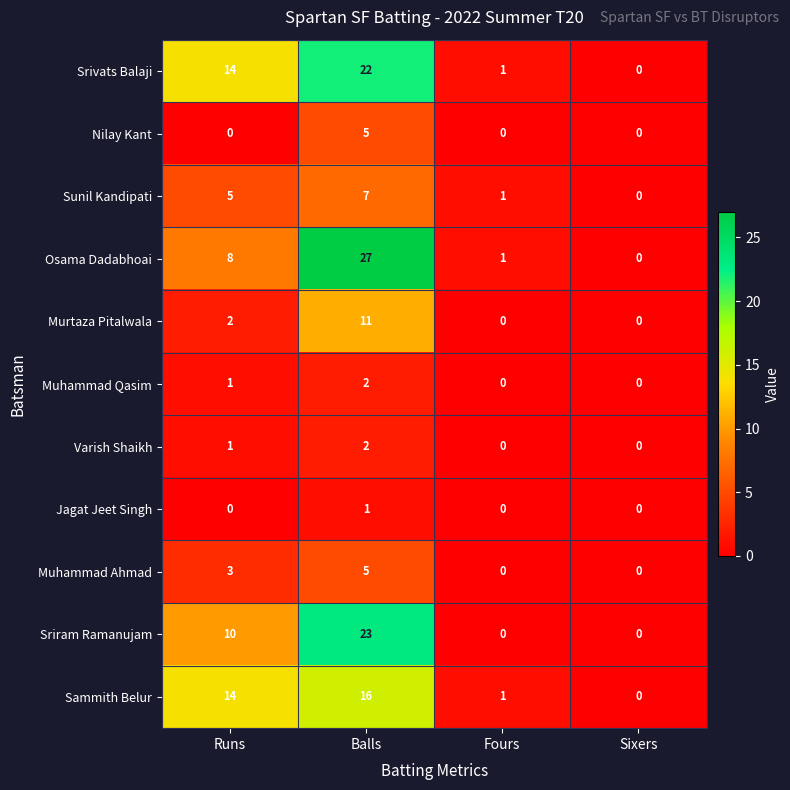

At which label is Osama Dadabhoai closest to 13?

Runs